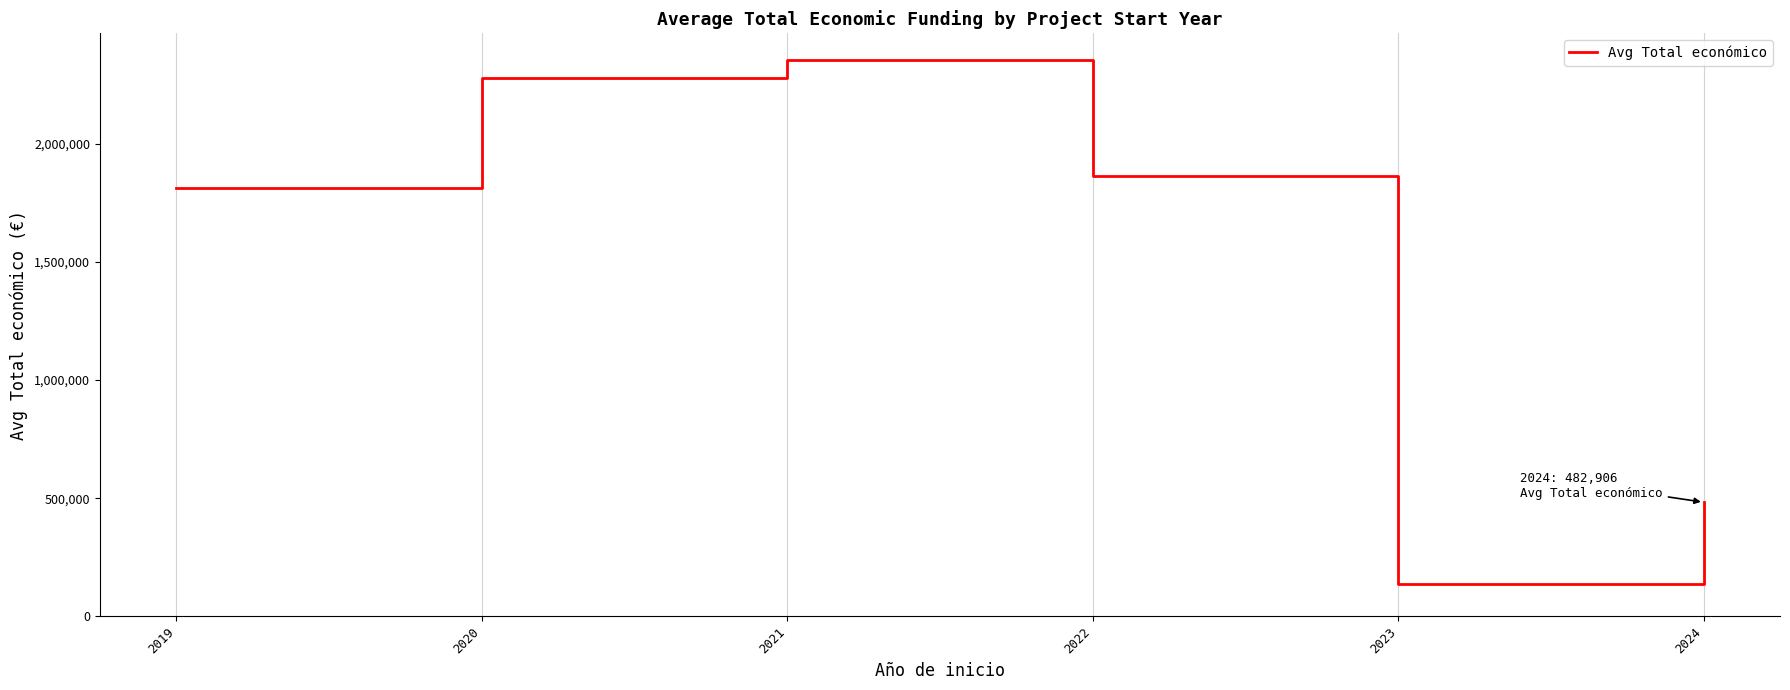

Which label corresponds to the smallest value in the chart?

2023